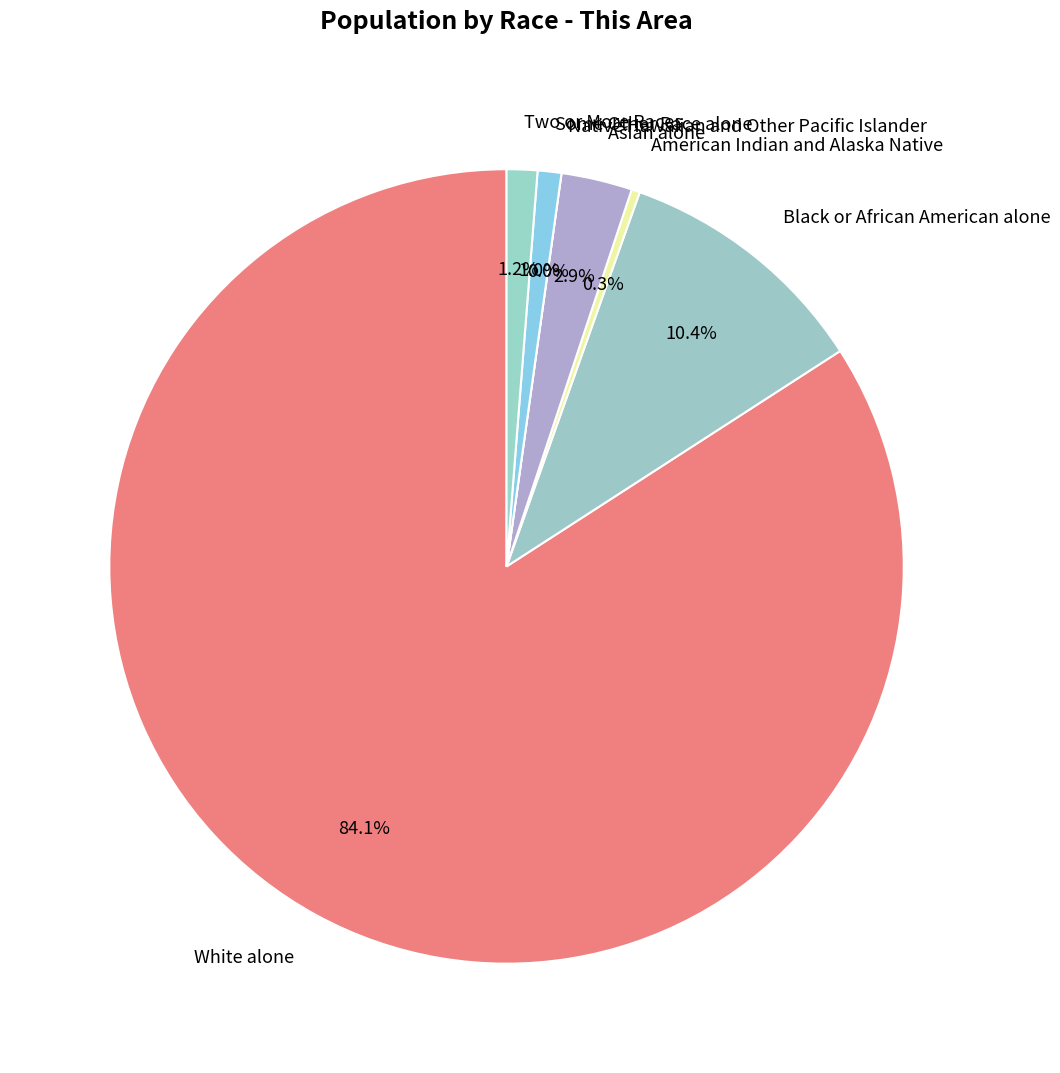

To the nearest percent, what is the combined percentage of Black or African American alone and Native Hawaiian and Other Pacific Islander?

10%